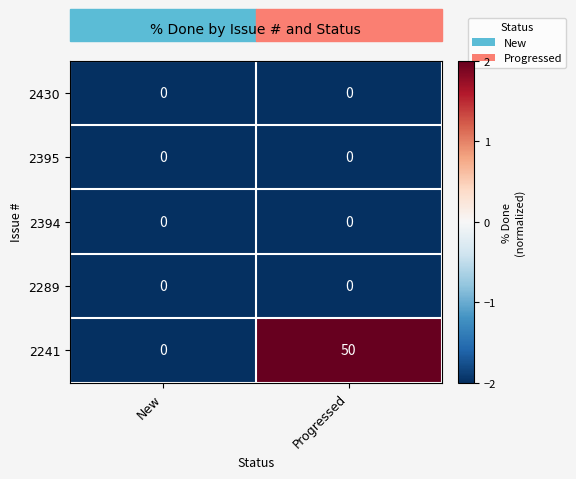

True or false: 2430 has a value of 0 at New.

True